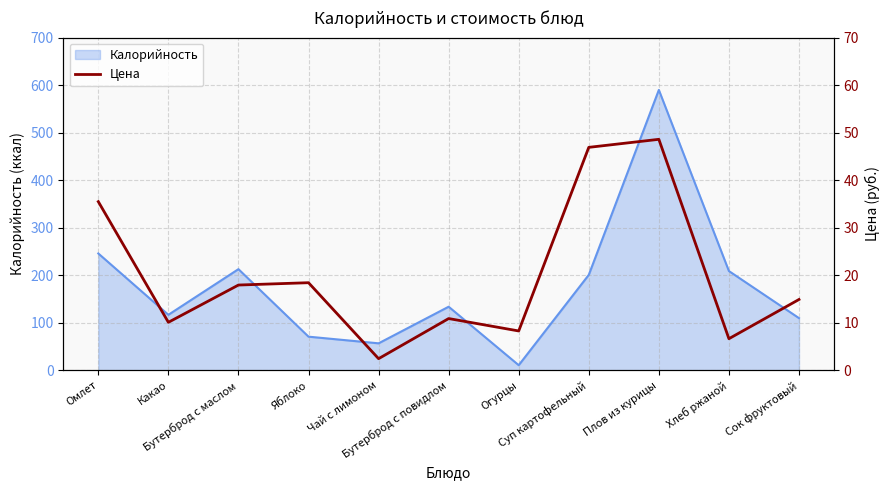

Reading left to right, list all the values displayed in this chart.

Омлет=35.5	Какао=10.1	Бутерброд с маслом=18.0	Яблоко=18.4	Чай с лимоном=2.5	Бутерброд с повидлом=10.9	Огурцы=8.3	Суп картофельный=46.9	Плов из курицы=48.6	Хлеб ржаной=6.7	Сок фруктовый=14.9